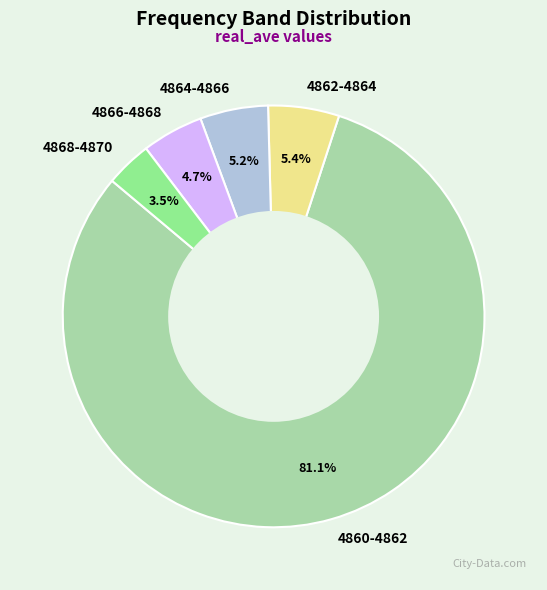

What portion of the pie excludes 4868-4870?

96.5%